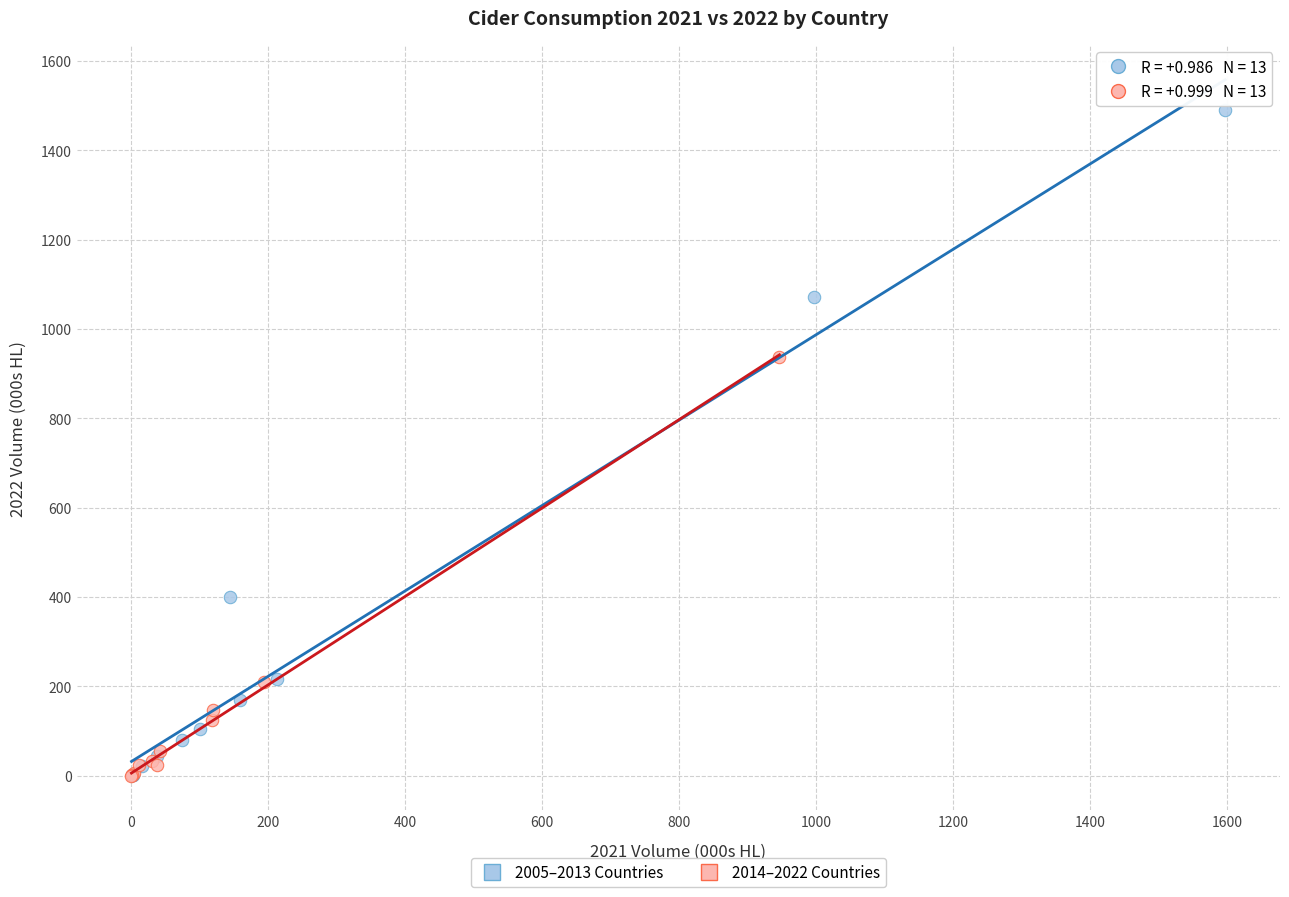

Which series reaches the maximum Y coordinate?

2005–2013 Countries